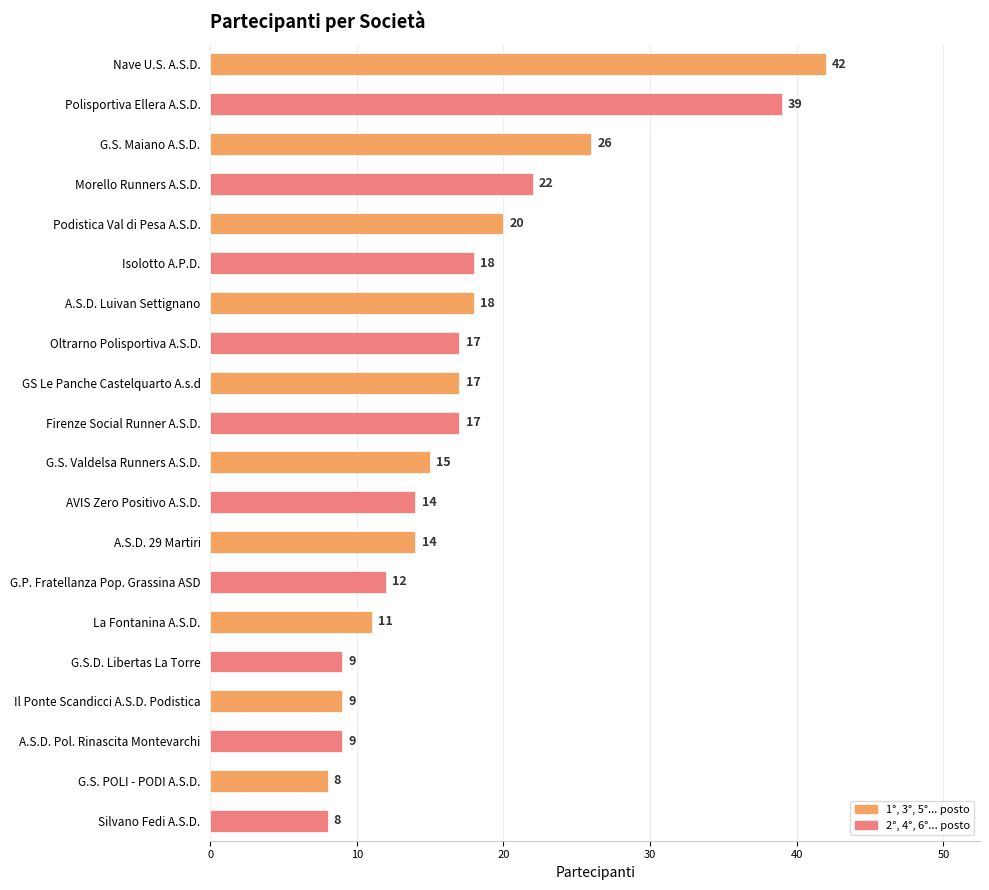

The chart shows a value of 20 at Podistica Val di Pesa A.S.D.. True or false?

True